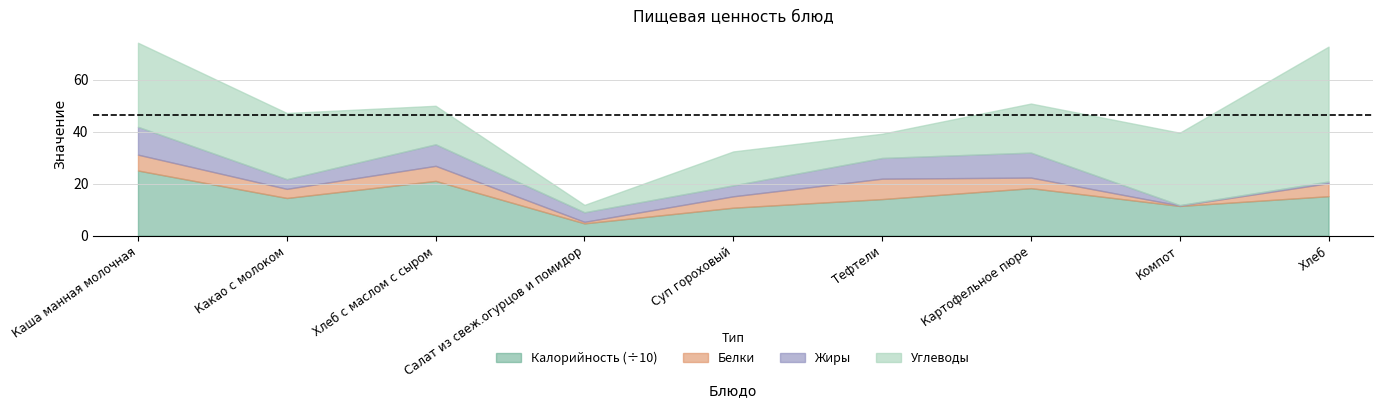

How many lines are shown in the chart?

4